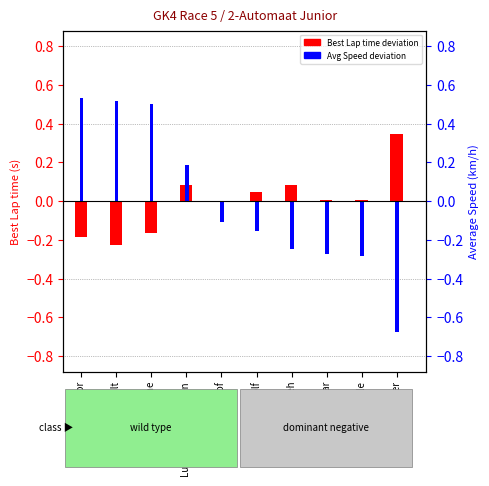

Rank the categories by Best Lap time deviation value from highest to lowest.

Max Koster, Ryan Kavehzadeh, Luca Nieuwenhuizen, Max Wolf, Jenna Staar, Sjoerd Kole, Nina Pothof, Jort Jesse Coone, Ian Verschoor, Job Bult